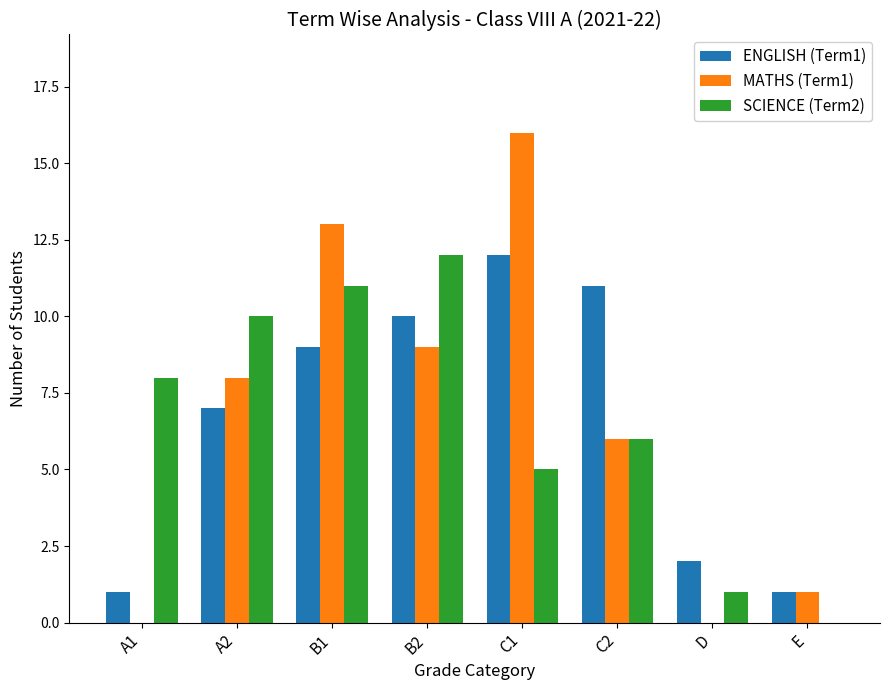

Between B1 and B2, which series saw the biggest shift?

MATHS (Term1)